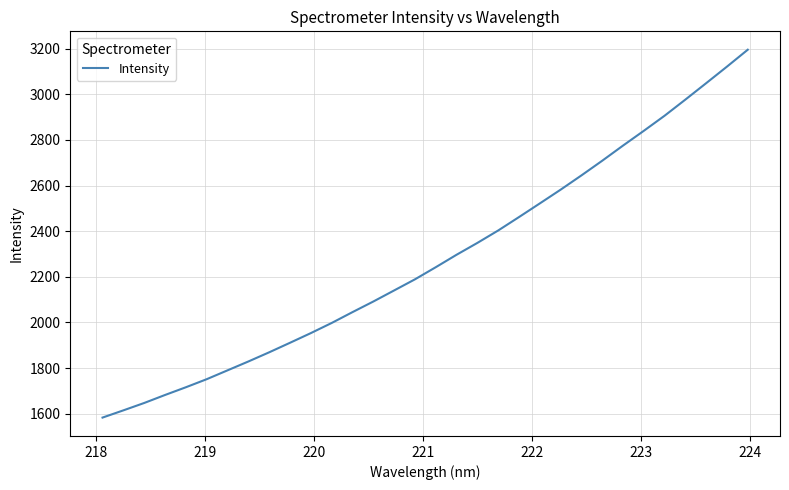

What is the difference between the maximum and minimum values?

1611.6